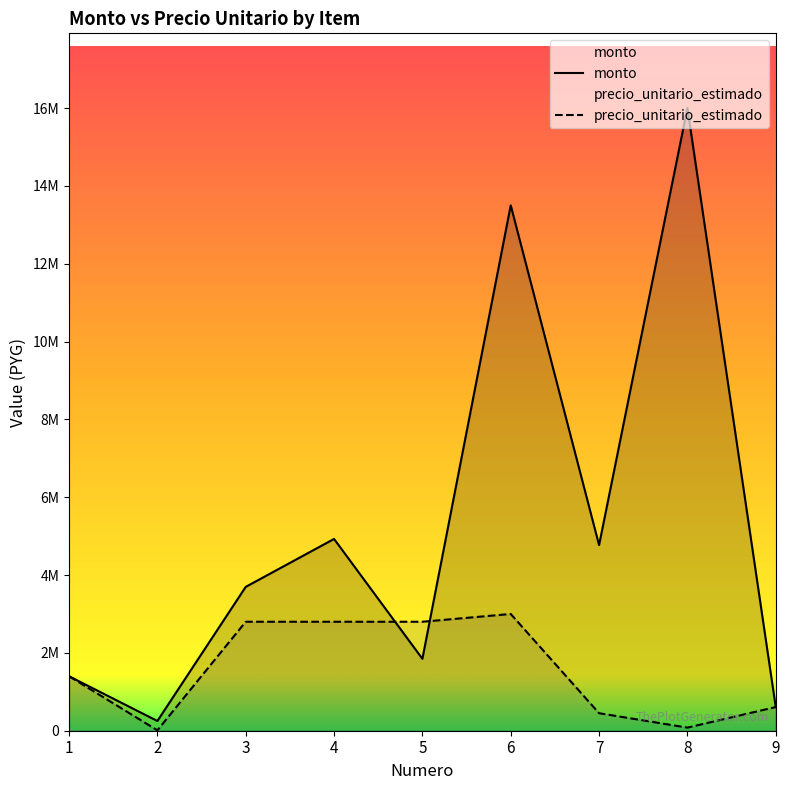

Count the number of data series in this chart.

2